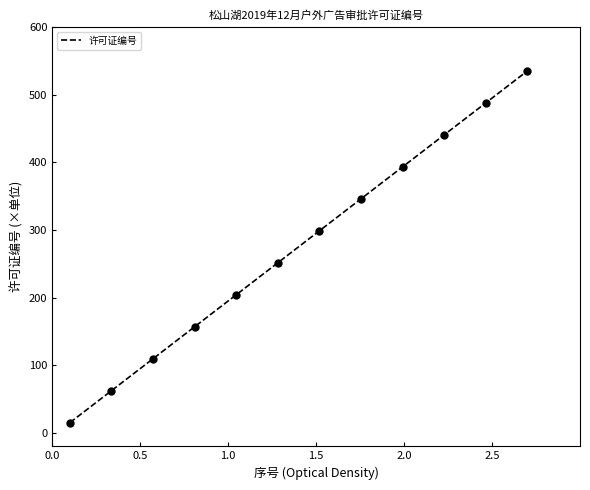

What is the maximum value shown in the chart?

535.0